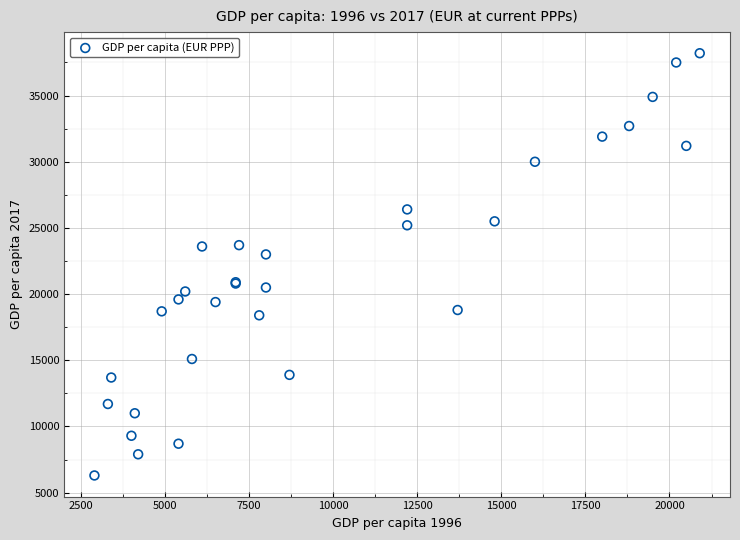

What Y value in the scatter plot is closest to 22250?

23000